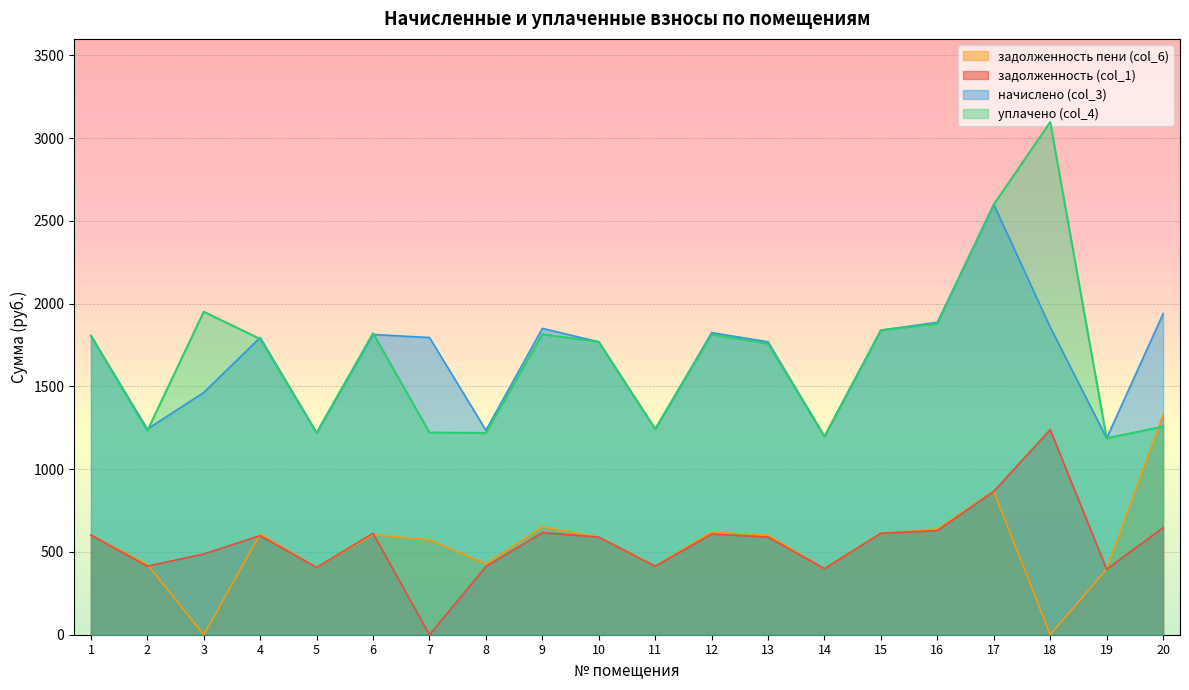

At which category is the sum across all series the highest?

17